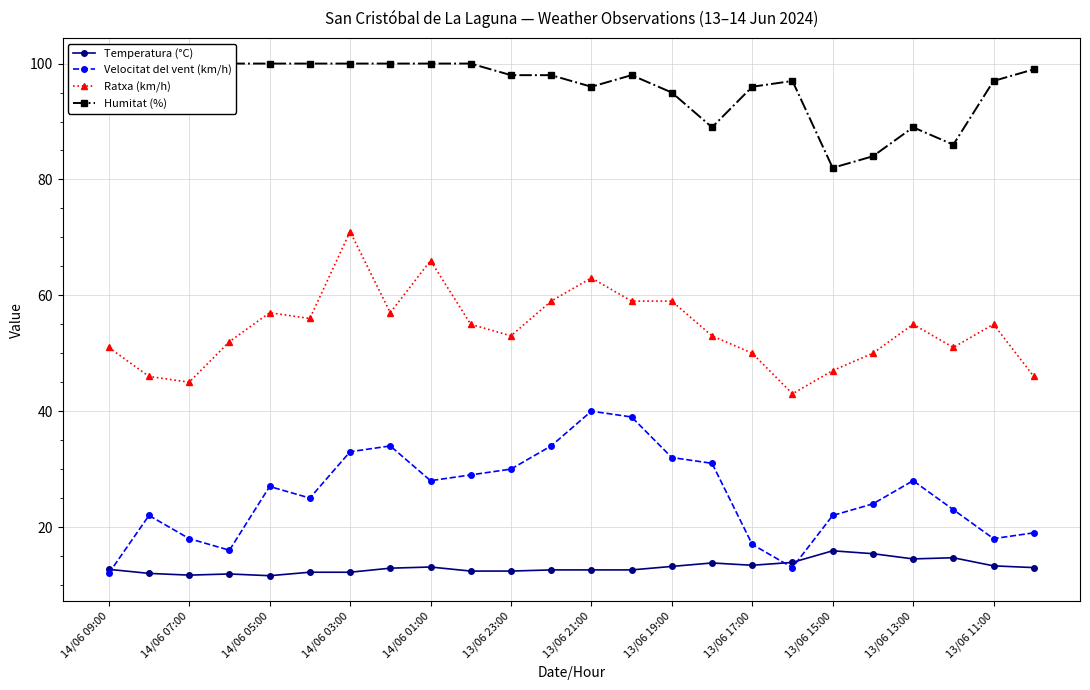

Is this an area chart (filled region under the line)?

No